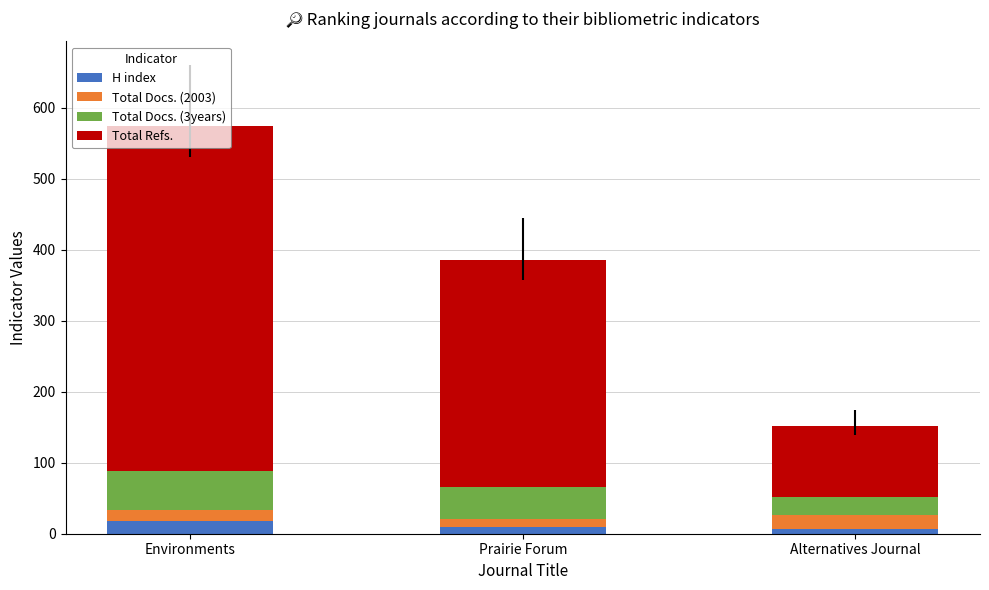

What is the total value across all series at Environments?

574